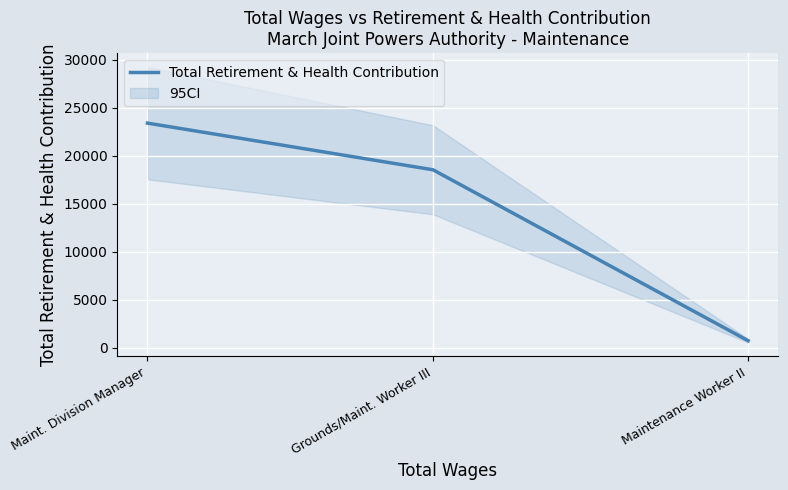

Where is the data nearest to the value 12082?

Grounds/Maint. Worker III